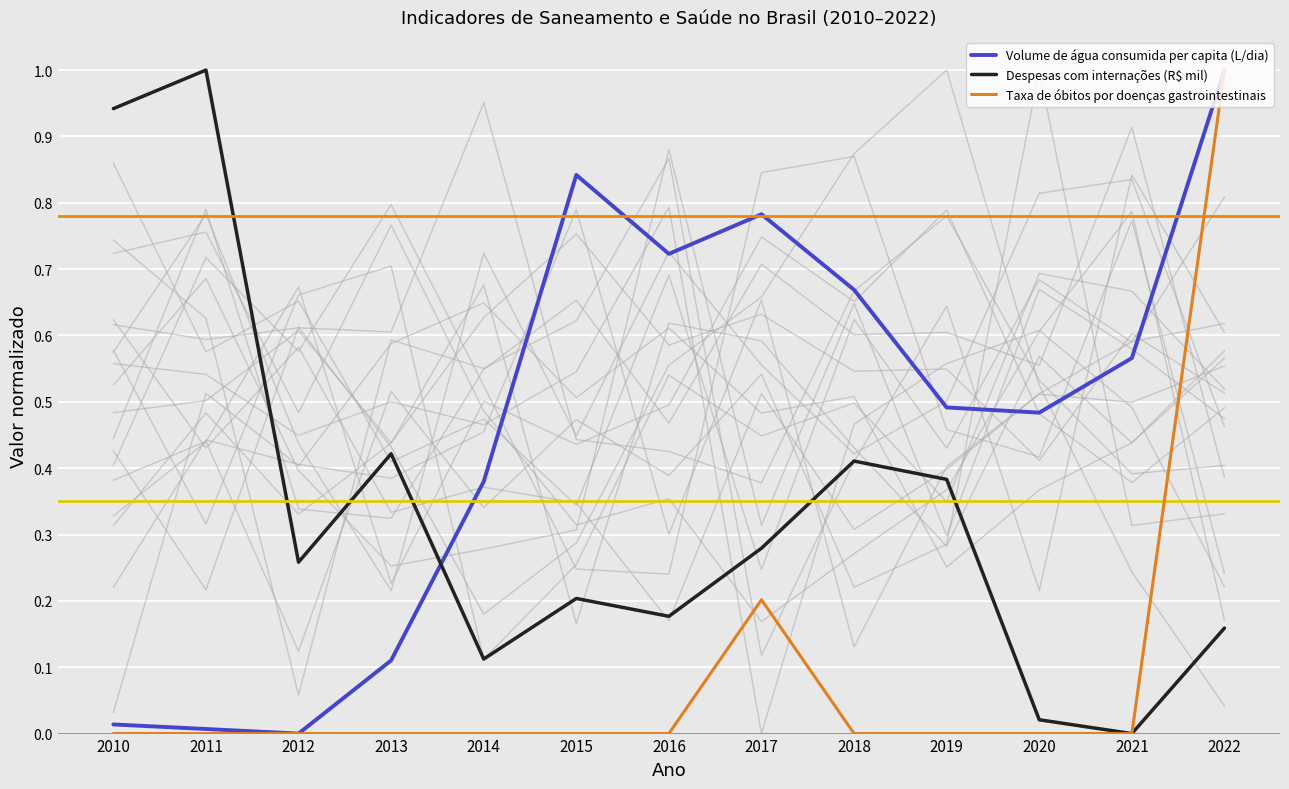

How many interior local peaks does the Volume de água consumida per capita (L/dia) series have?

2